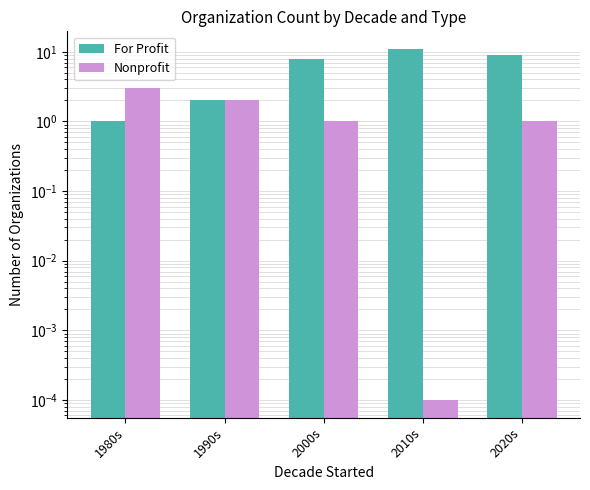

Which has a higher value, 2020s or 1980s?

2020s